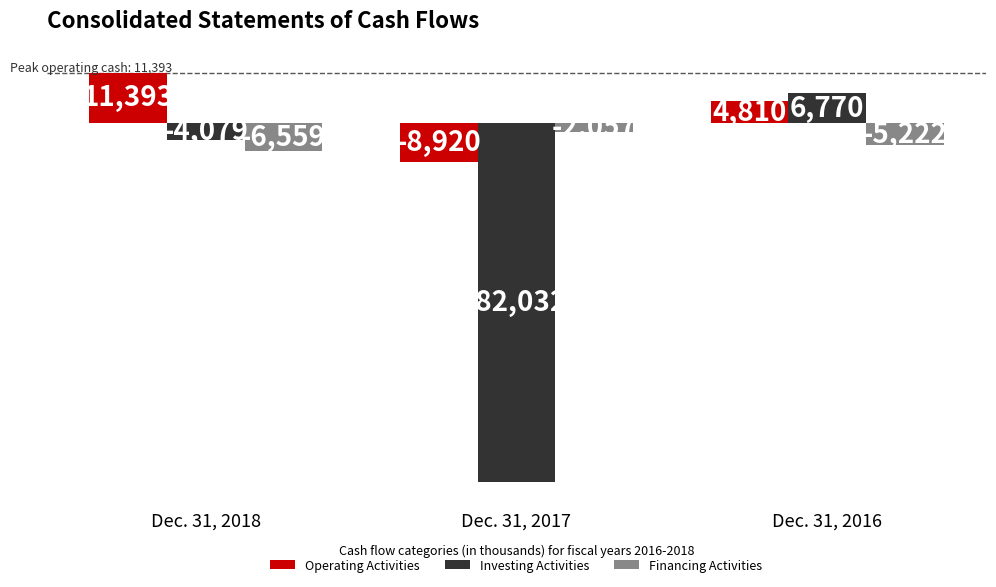

What is the value of the Investing Activities bar at the 2nd from the left?

-82032